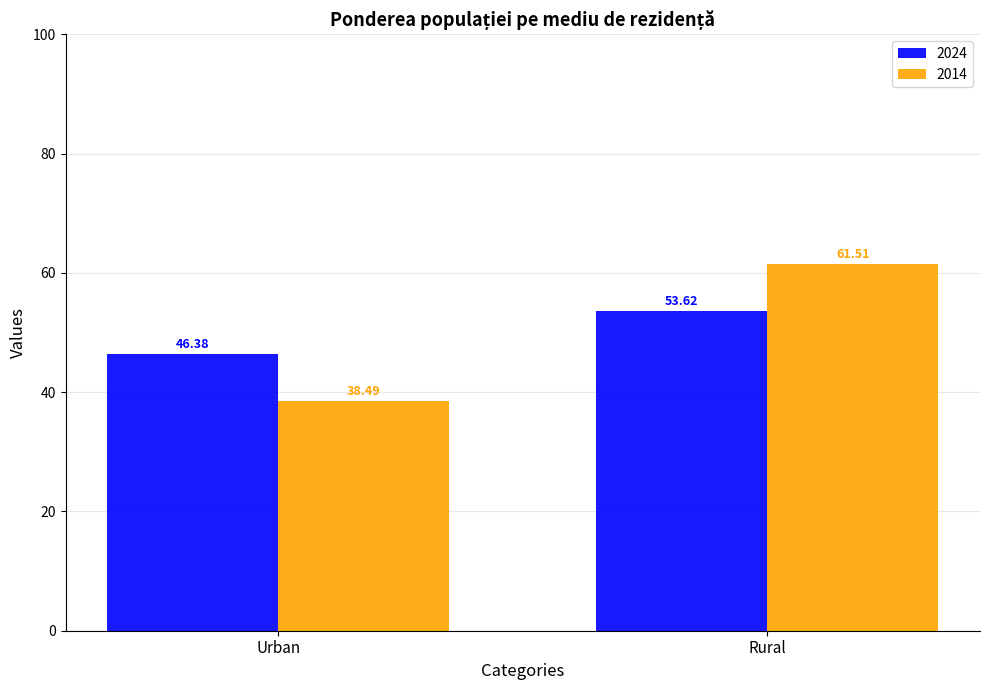

Where is 2024 nearest to the value 50?

Urban